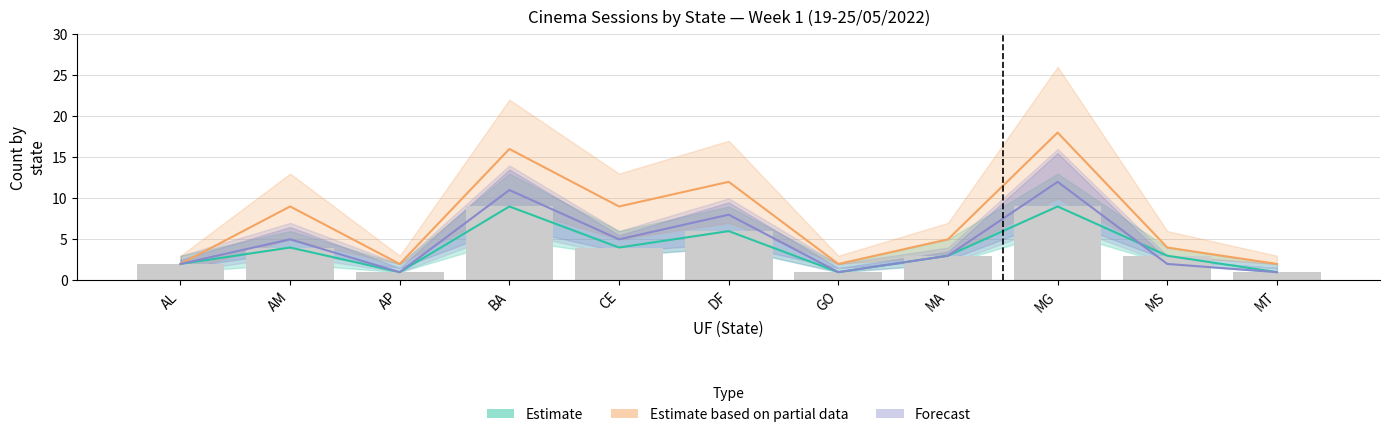

Which series changed the most between BA and DF?

Estimate based on partial data